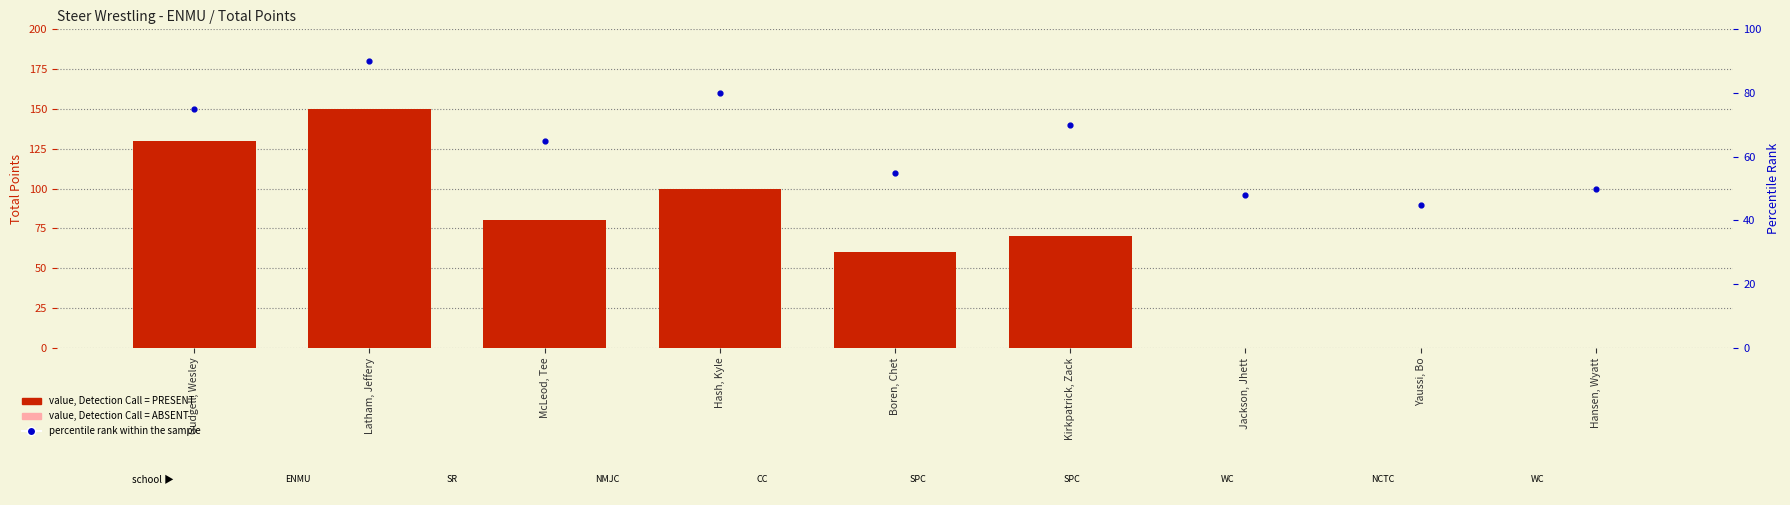

What is the total value across all series at Yaussi, Bo?

45